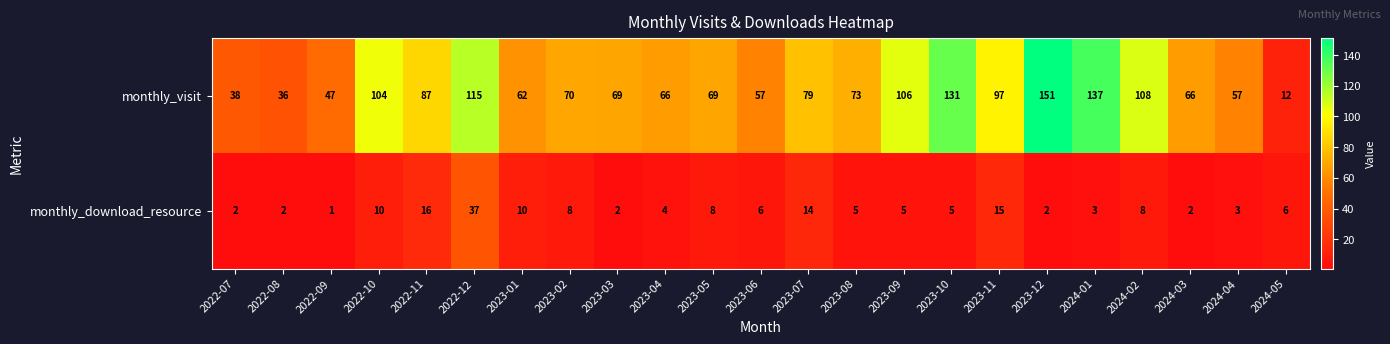

What is the maximum value shown in the chart?

151